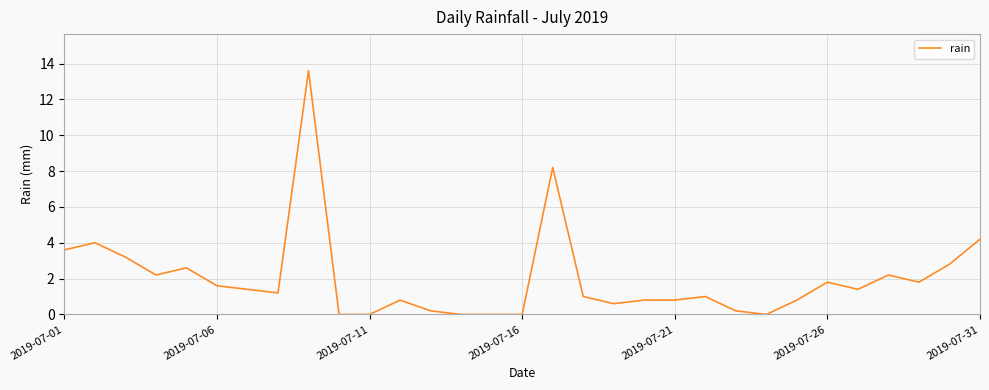

What is the difference between the maximum and minimum values?

13.6